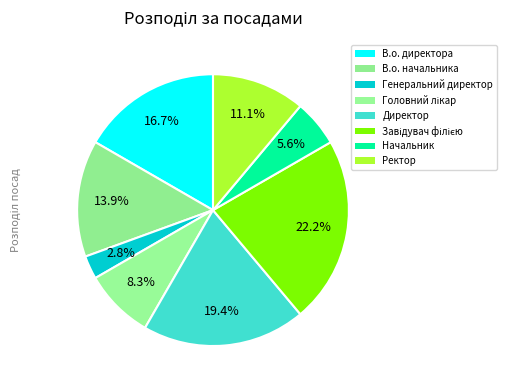

Is there any slice that represents more than half of the pie?

No